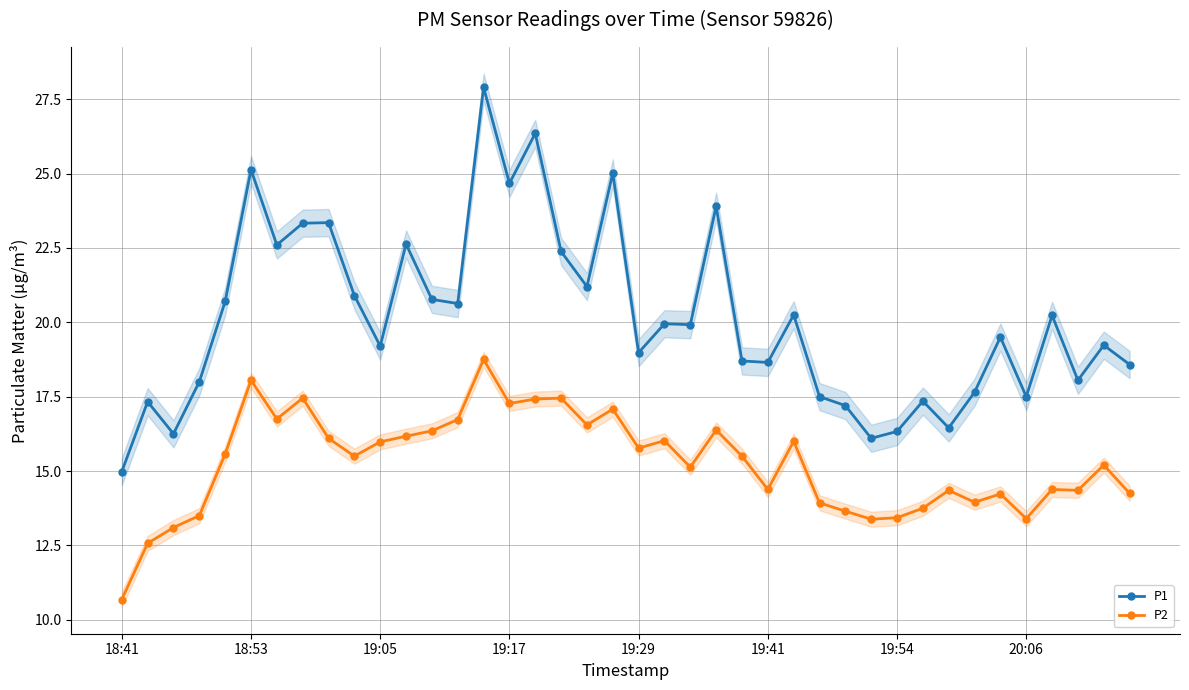

Is the value of P1 at 19:29 greater than the value of P2 at 19:41?

Yes